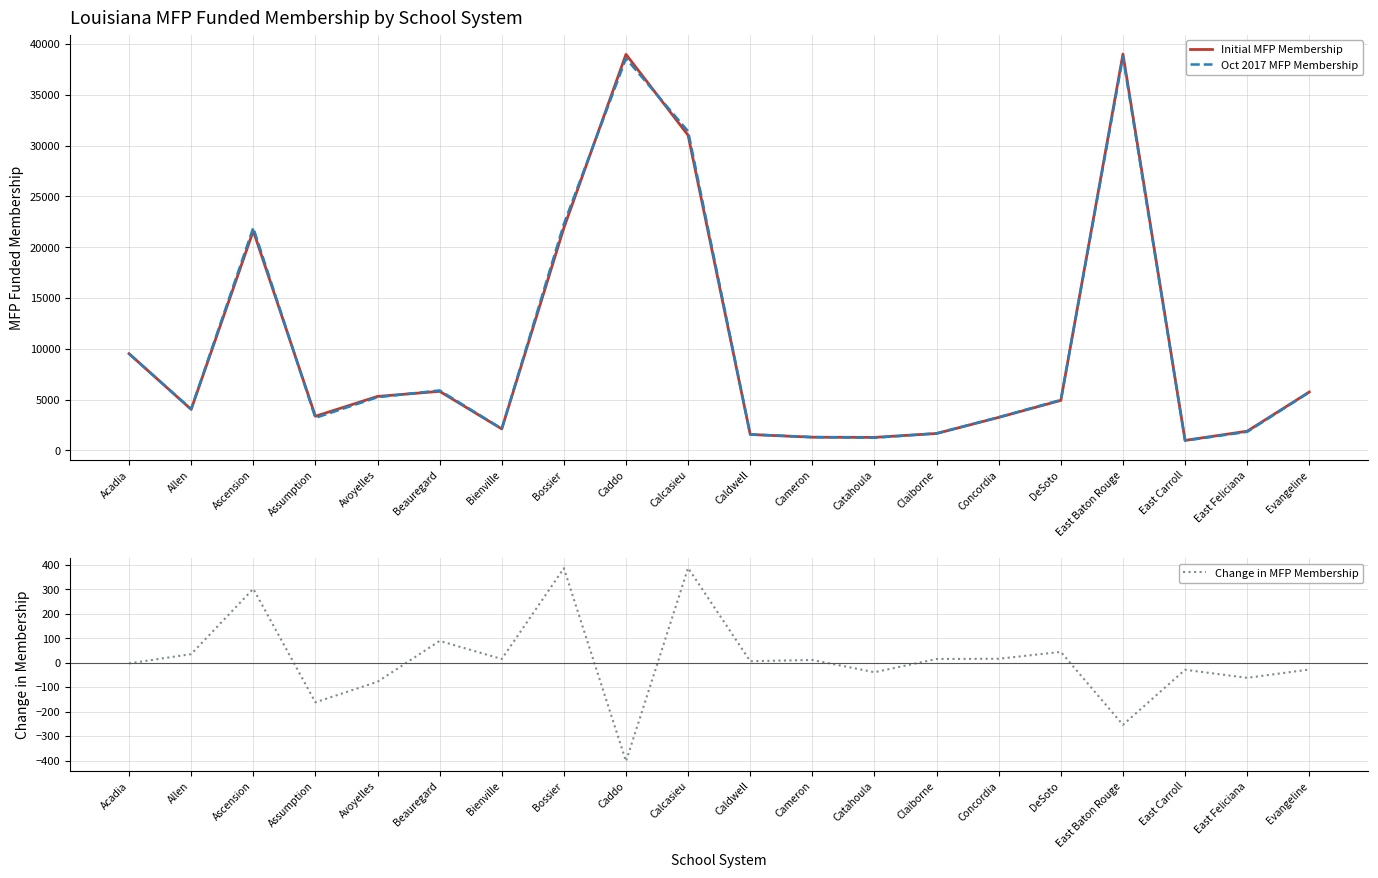

At which label does Oct 2017 MFP Membership reach its minimum?

East Carroll